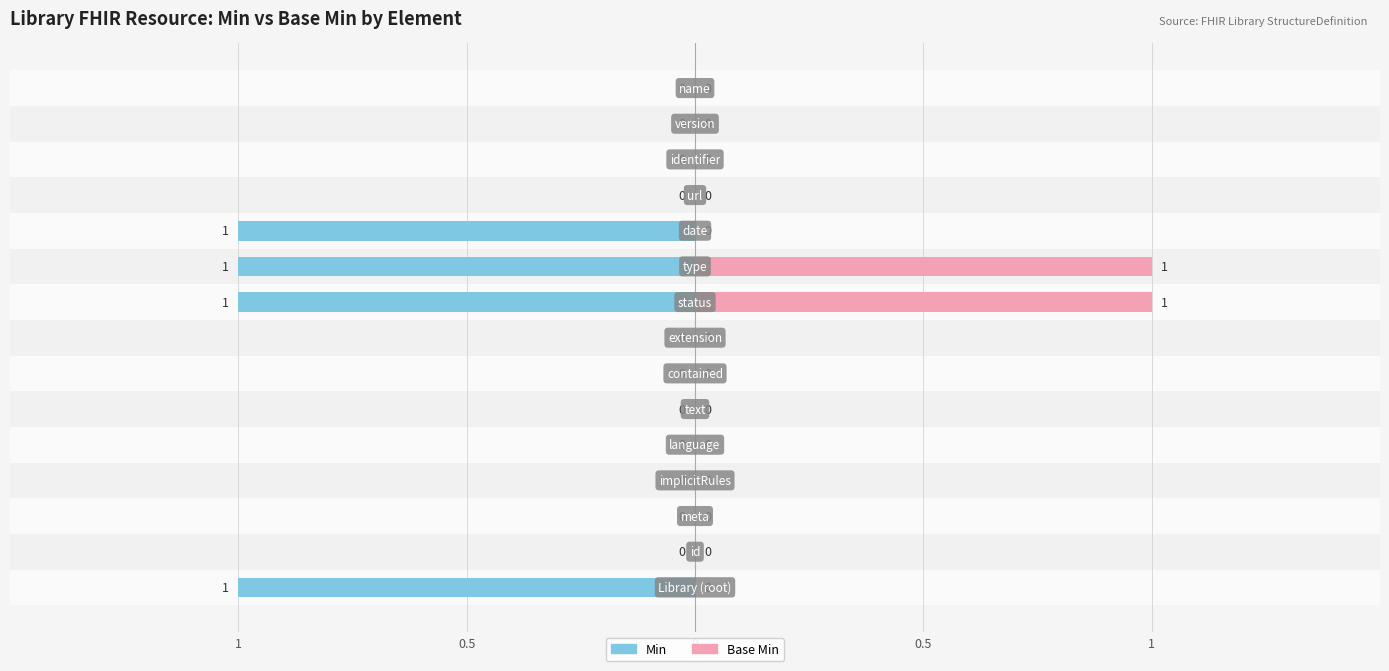

What is the greatest value displayed?

1